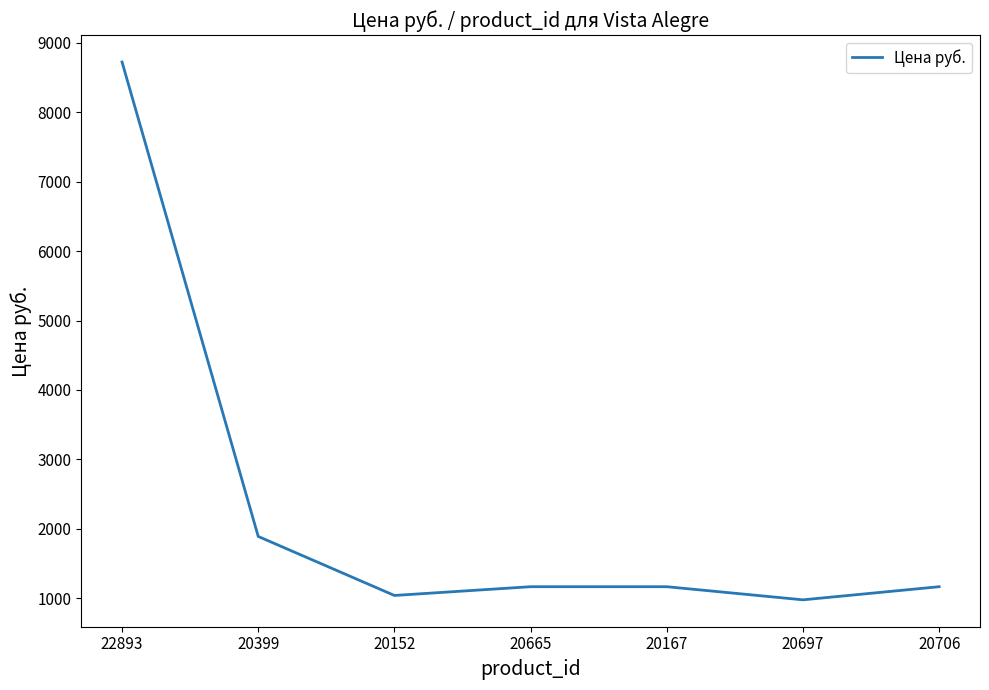

At which category does the chart reach its peak across all series?

22893